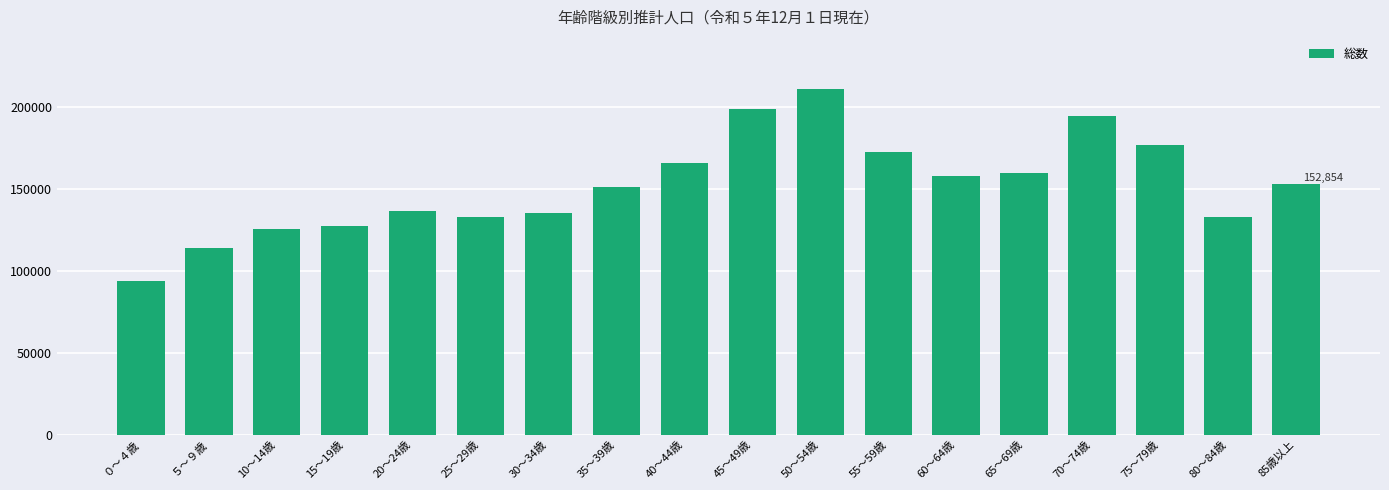

What is the label of the 14th bar from the left?

65～69歳